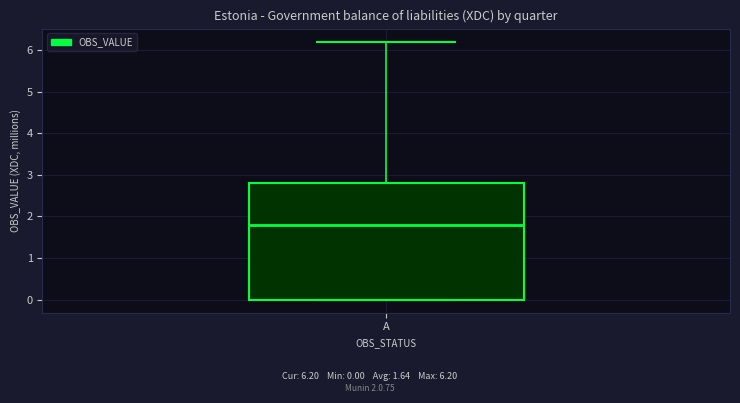

Transcribe this box plot: give where the median line is, the range the box spans, and where the two whiskers end, as read against the y-axis. The values are not printed on the chart, so give them approximately, as read against the axis.

median 1.8, box 0.0 to 2.8, whiskers 0.0 to 6.2